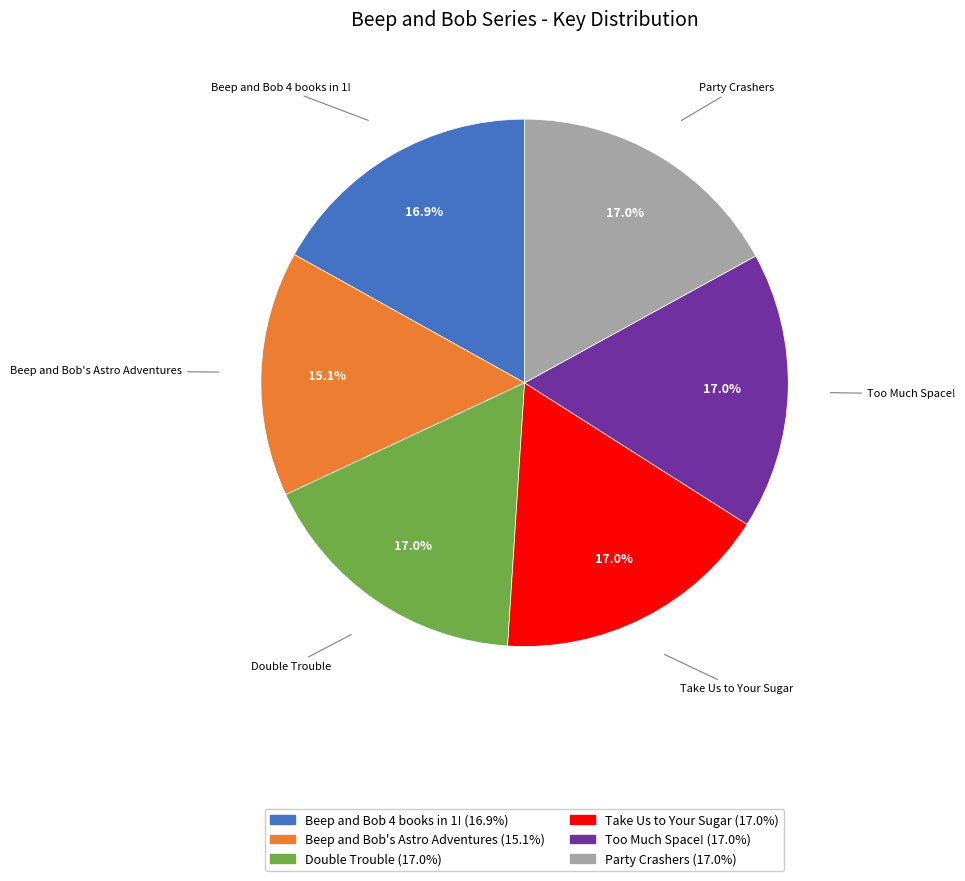

True or false: Beep and Bob 4 books in 1! accounts for 7% of the total.

False